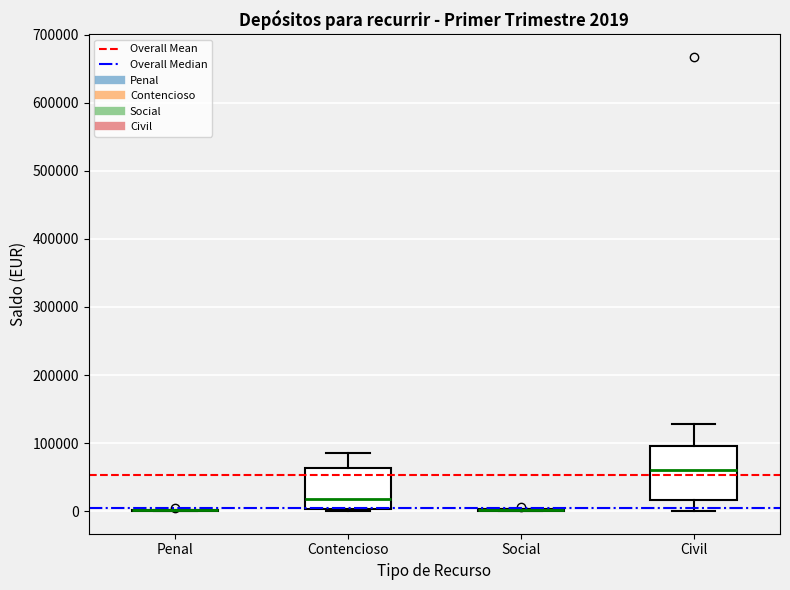

Comparing the boxes themselves (not the whiskers), which one is the tallest?

Civil